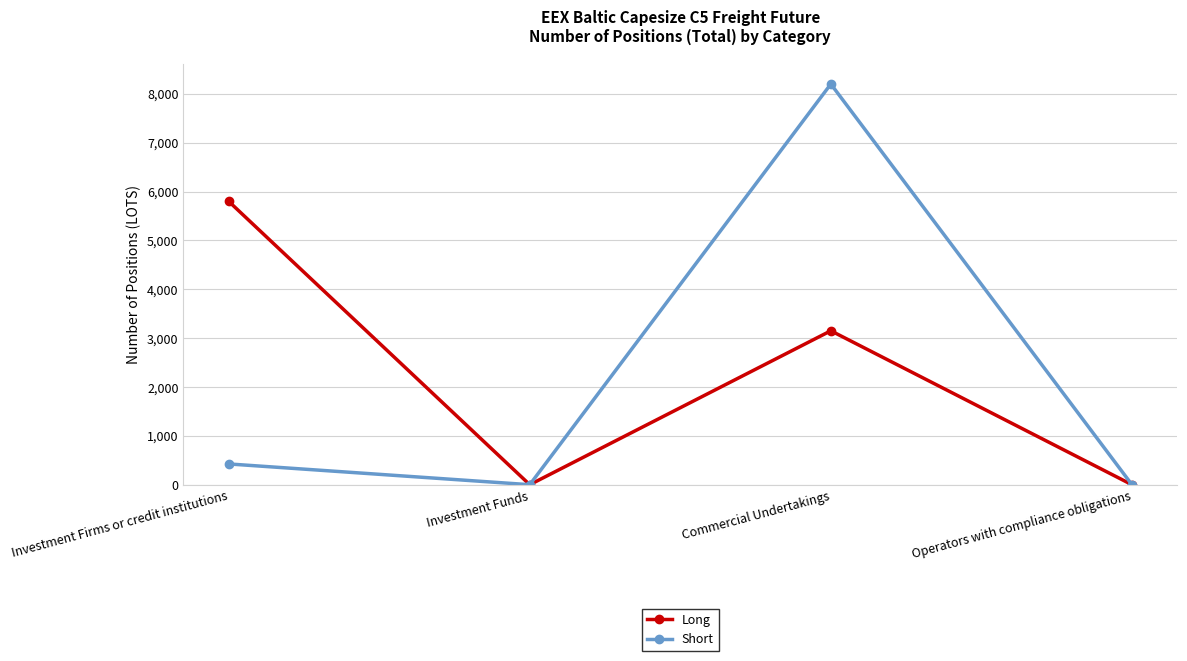

Which series has the largest range (max minus min)?

Short